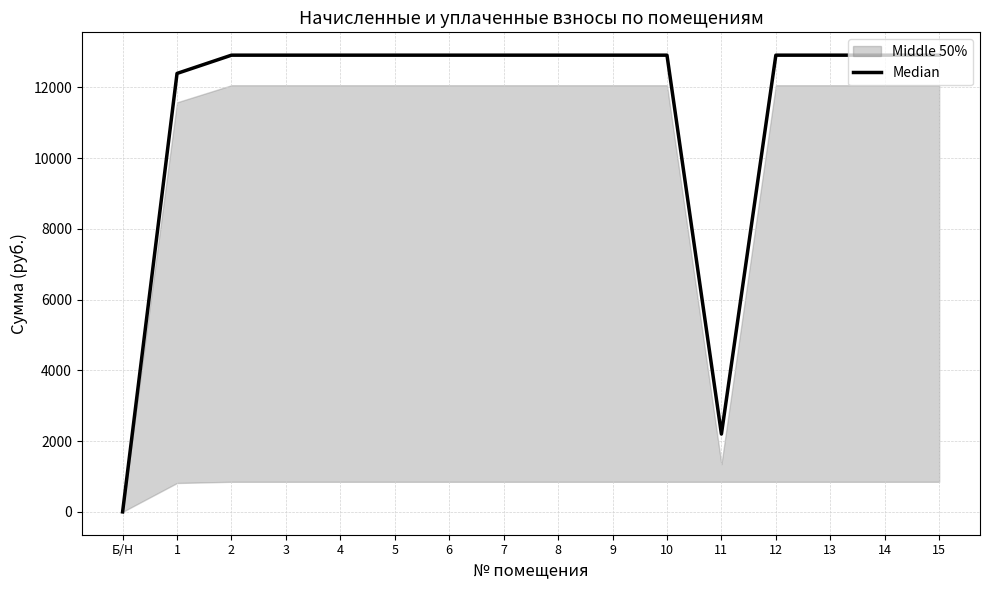

True or false: there are more than 0 points higher than both neighbors.

False